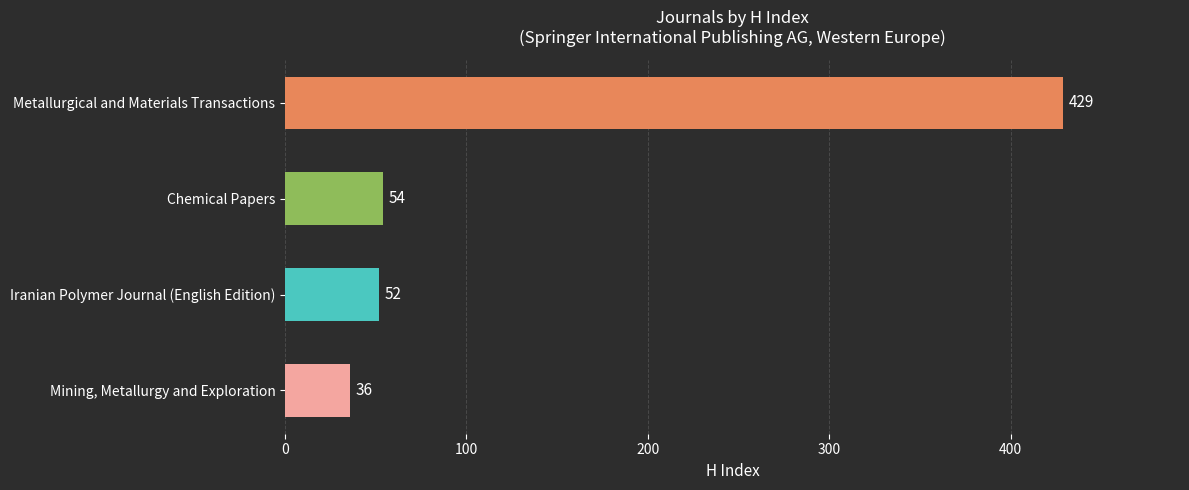

True or false: the data shows 11 at Iranian Polymer Journal (English Edition).

False